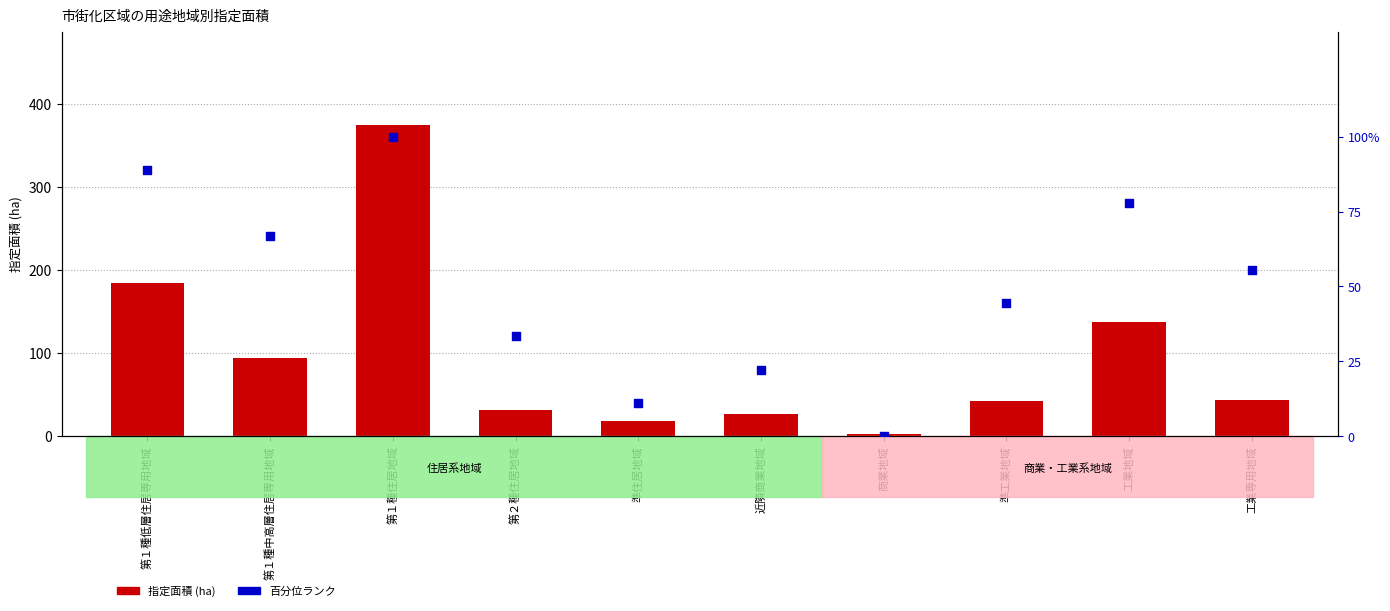

What are all the series names shown in the legend?

指定面積 (ha), 百分位ランク